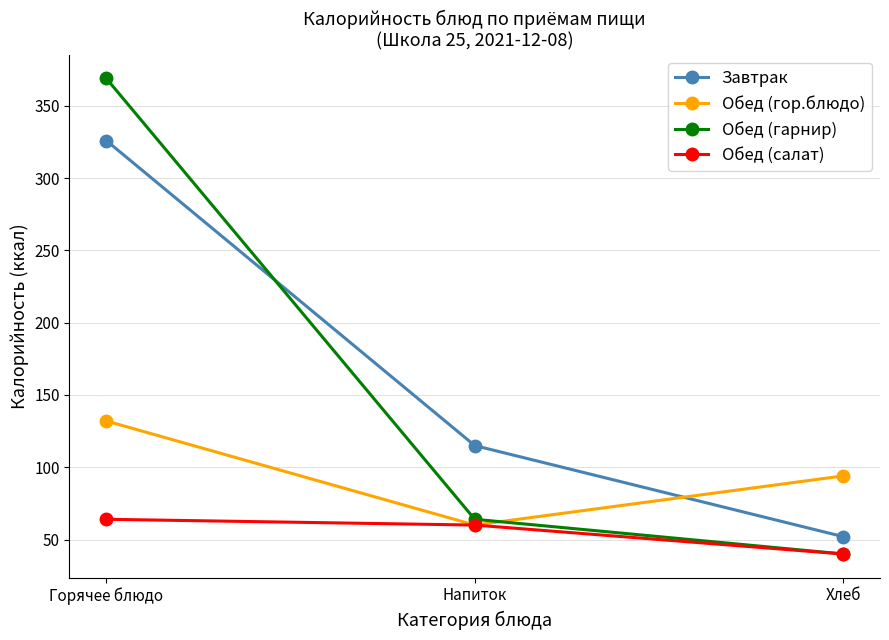

How many series are shown in this chart?

4